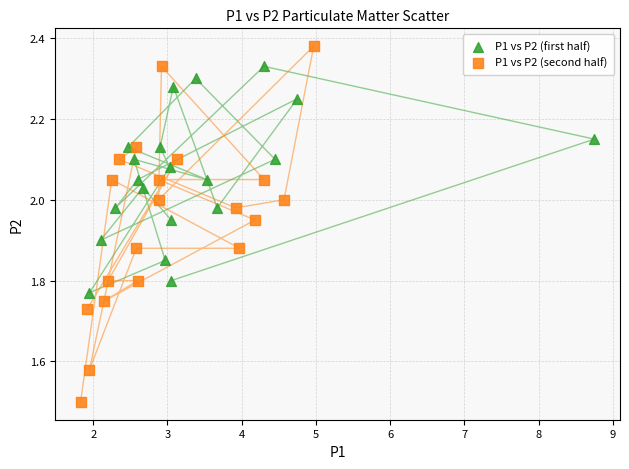

Which series has the widest spread of Y values?

P1 vs P2 (second half)